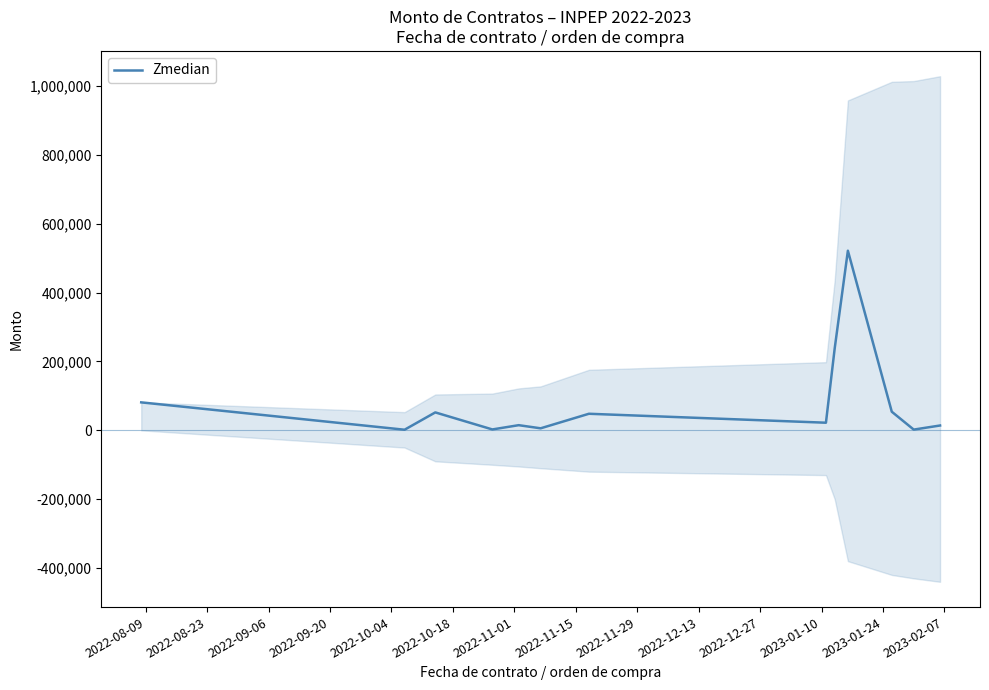

What is the maximum value for Zmedian?

521804.6